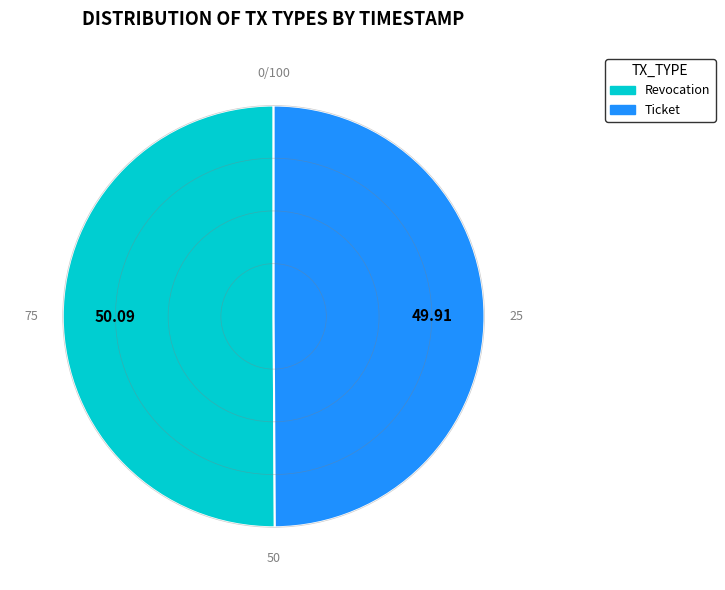

Approximately how many times larger is the value at Ticket compared to Revocation?

1.0